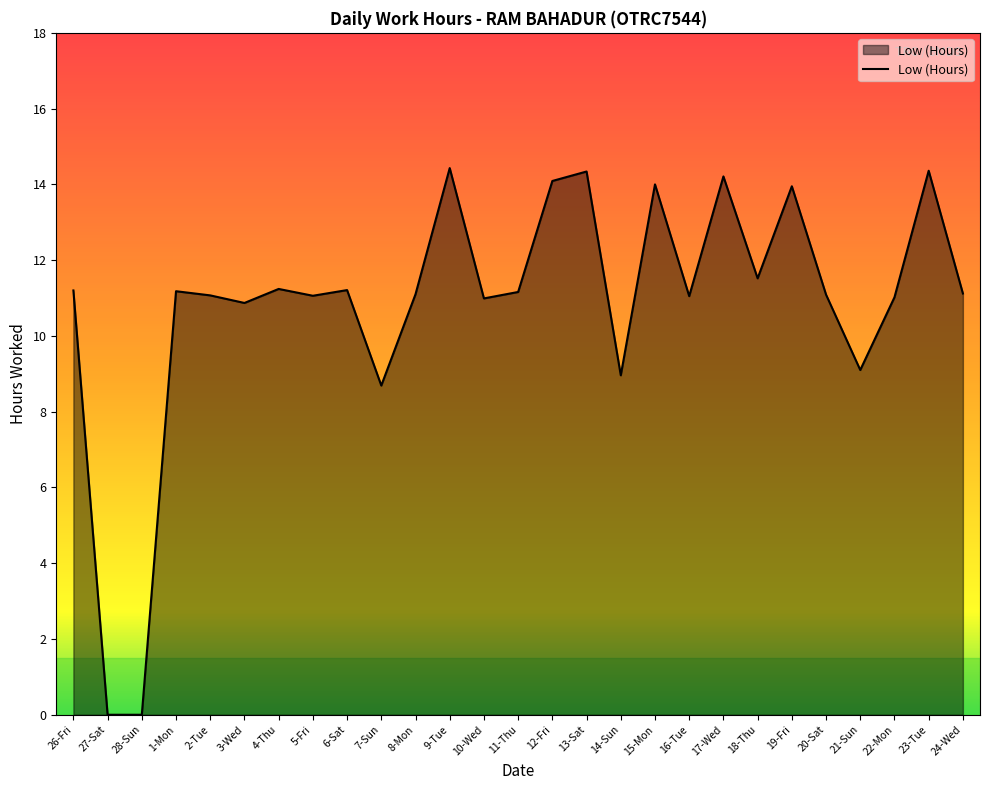

The chart shows a value of 9.1 at 21-Sun. True or false?

True